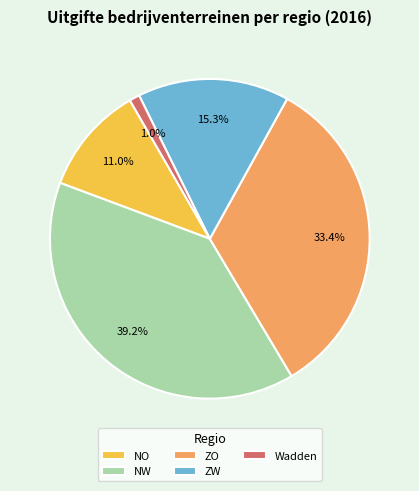

The ZW slice represents 15% of the pie. True or false?

True